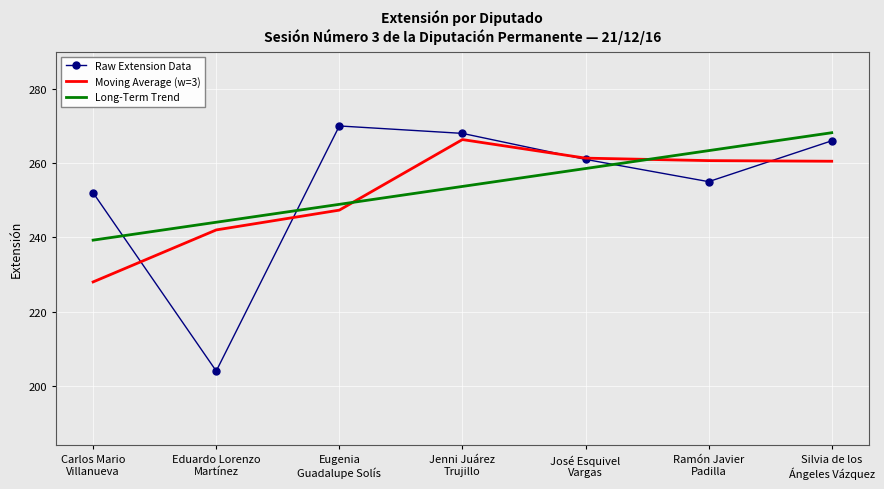

How many interior local peaks does the Raw Extension Data series have?

1